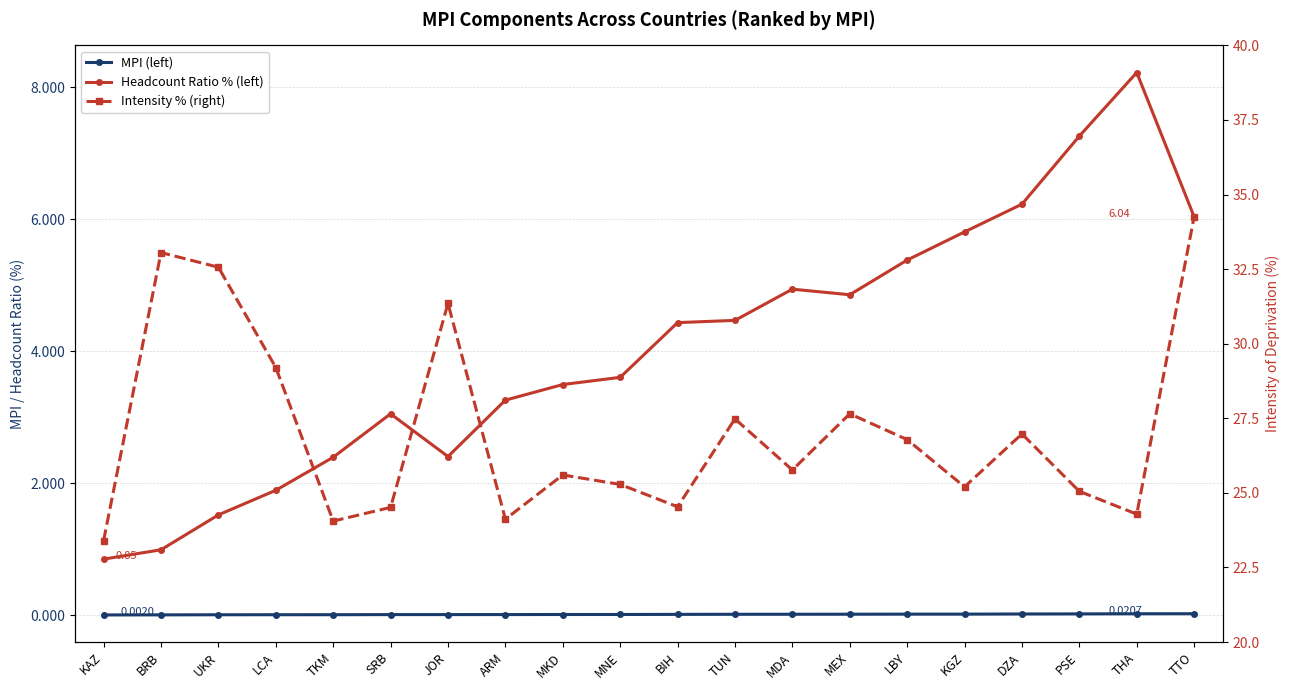

True or false: MPI (left) has more than 1 interior local peaks.

False